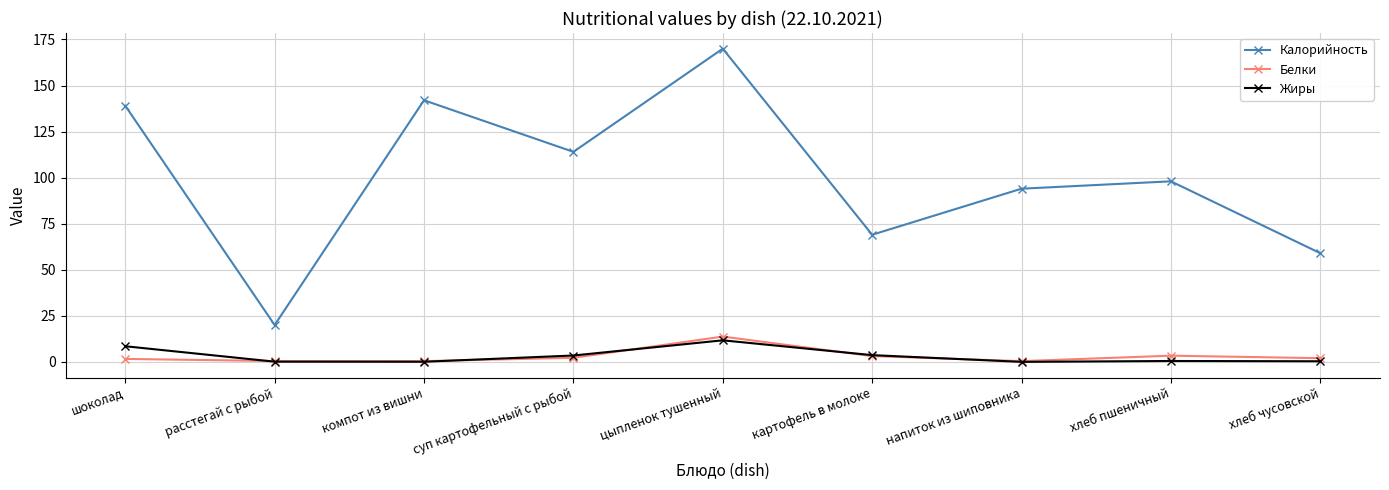

Is the value of Калорийность at цыпленок тушенный greater than the value of Жиры at суп картофельный с рыбой?

Yes